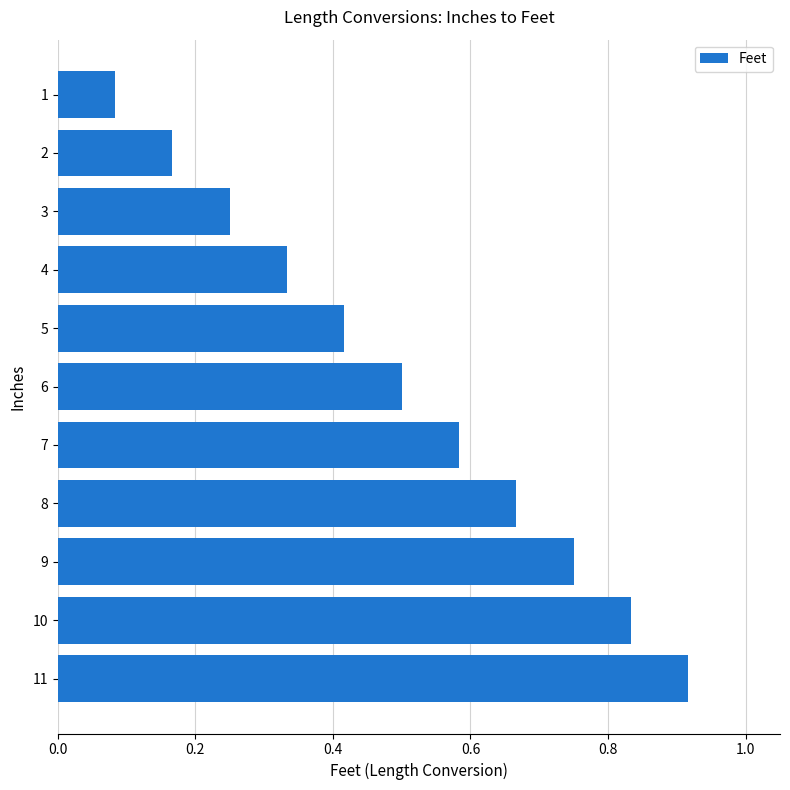

List the labels in order of value, largest first.

11, 10, 9, 8, 7, 6, 5, 4, 3, 2, 1